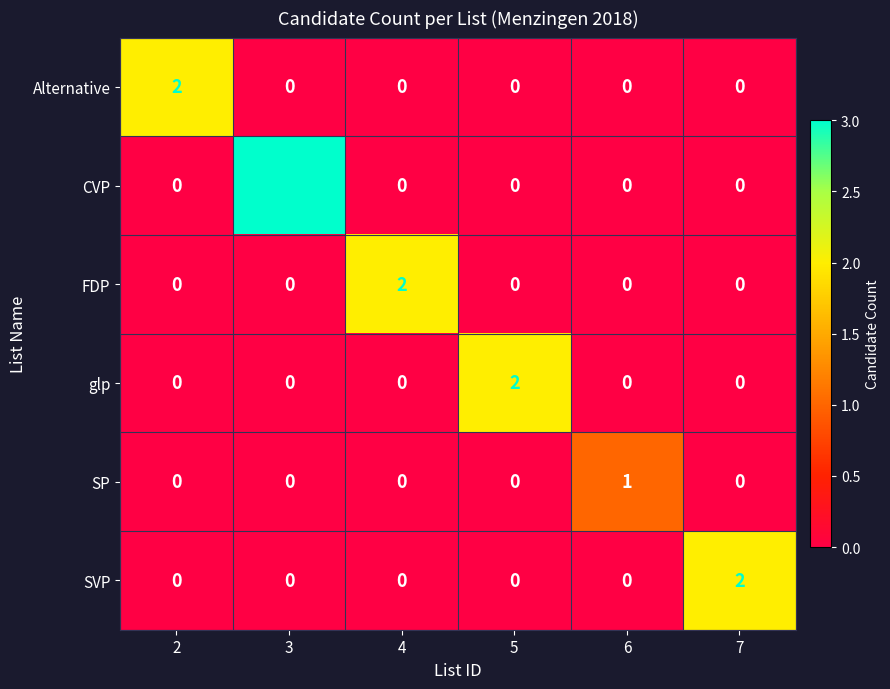

Which series has the largest range (max minus min)?

CVP